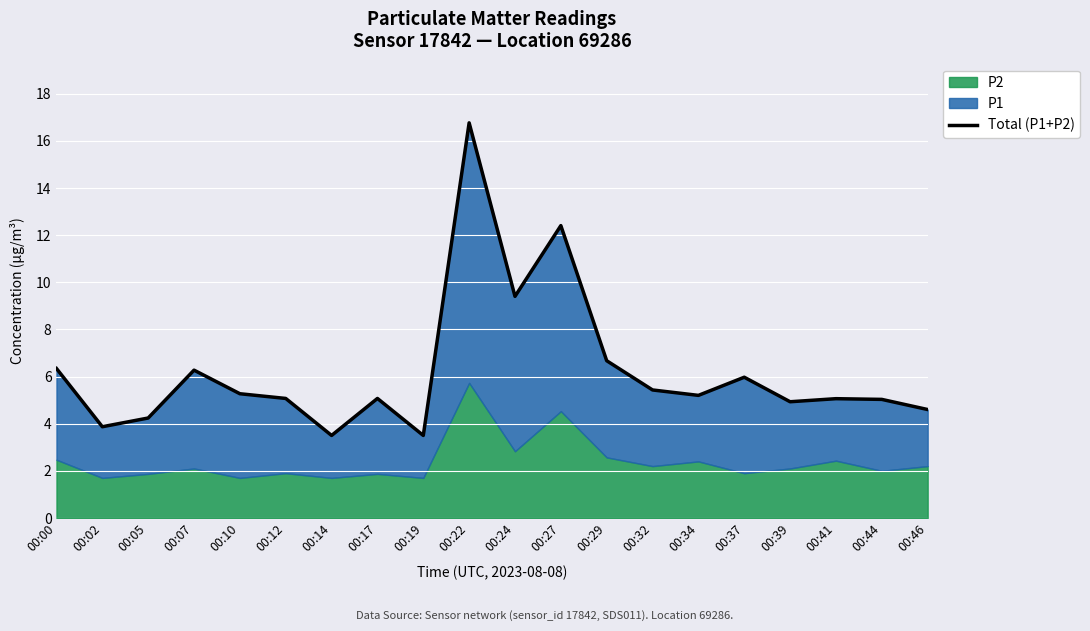

Between 00:34 and 00:10, which is larger?

00:10